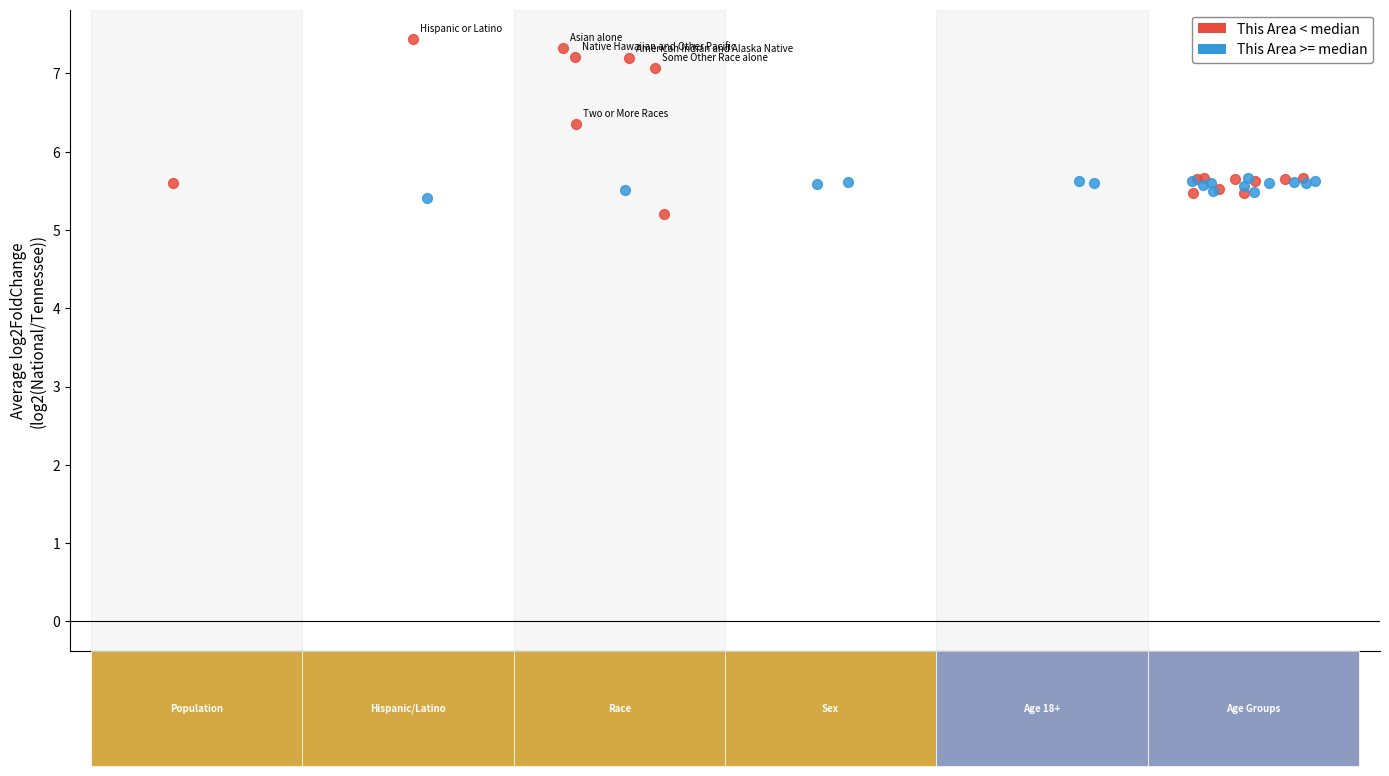

Which series contains the lowest Y value?

This Area < median